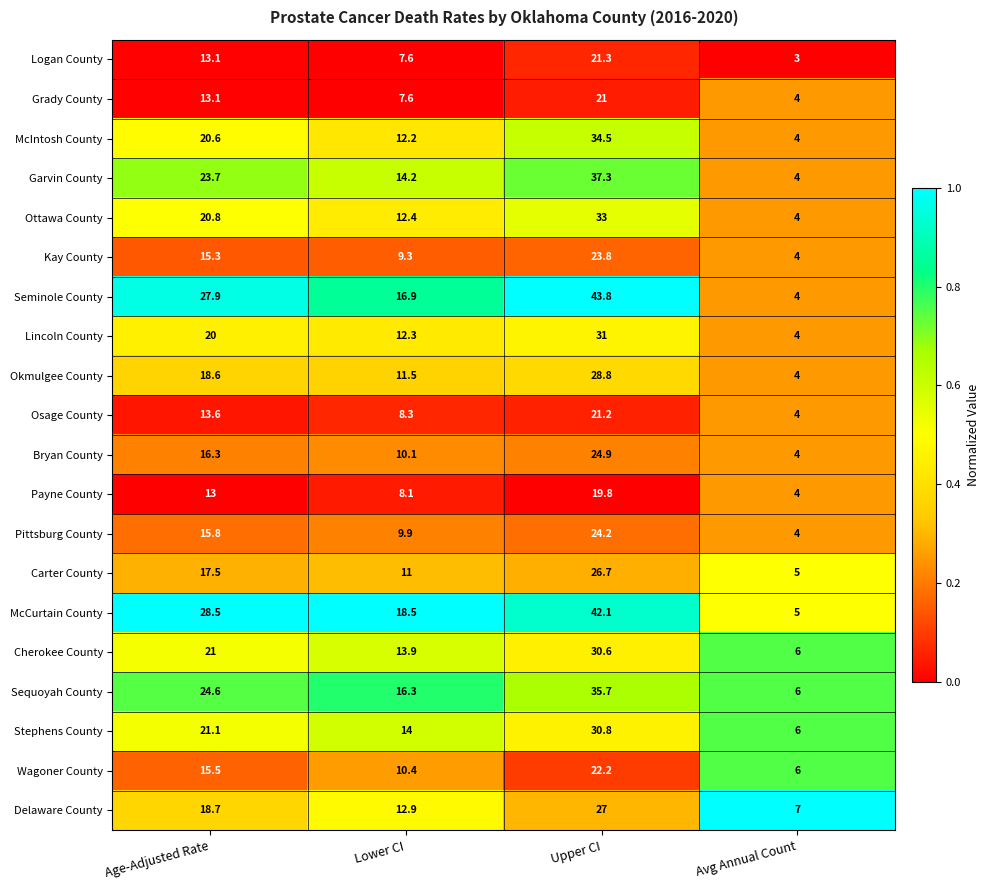

Rank the series at Upper CI from lowest to highest value.

Payne County, Grady County, Osage County, Logan County, Wagoner County, Kay County, Pittsburg County, Bryan County, Carter County, Delaware County, Okmulgee County, Cherokee County, Stephens County, Lincoln County, Ottawa County, McIntosh County, Sequoyah County, Garvin County, McCurtain County, Seminole County